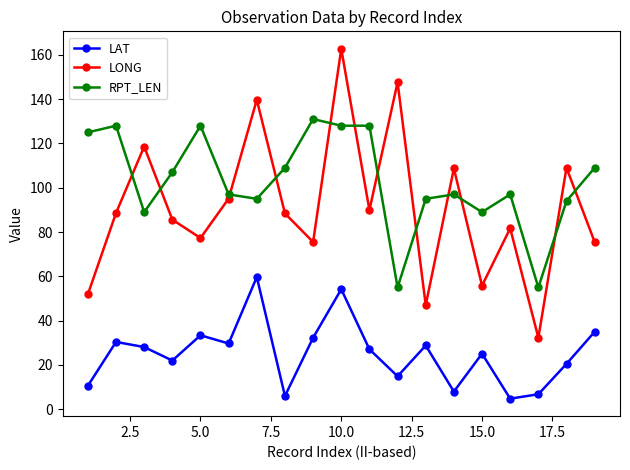

List the series in order of their peak value, lowest first.

LAT, RPT_LEN, LONG